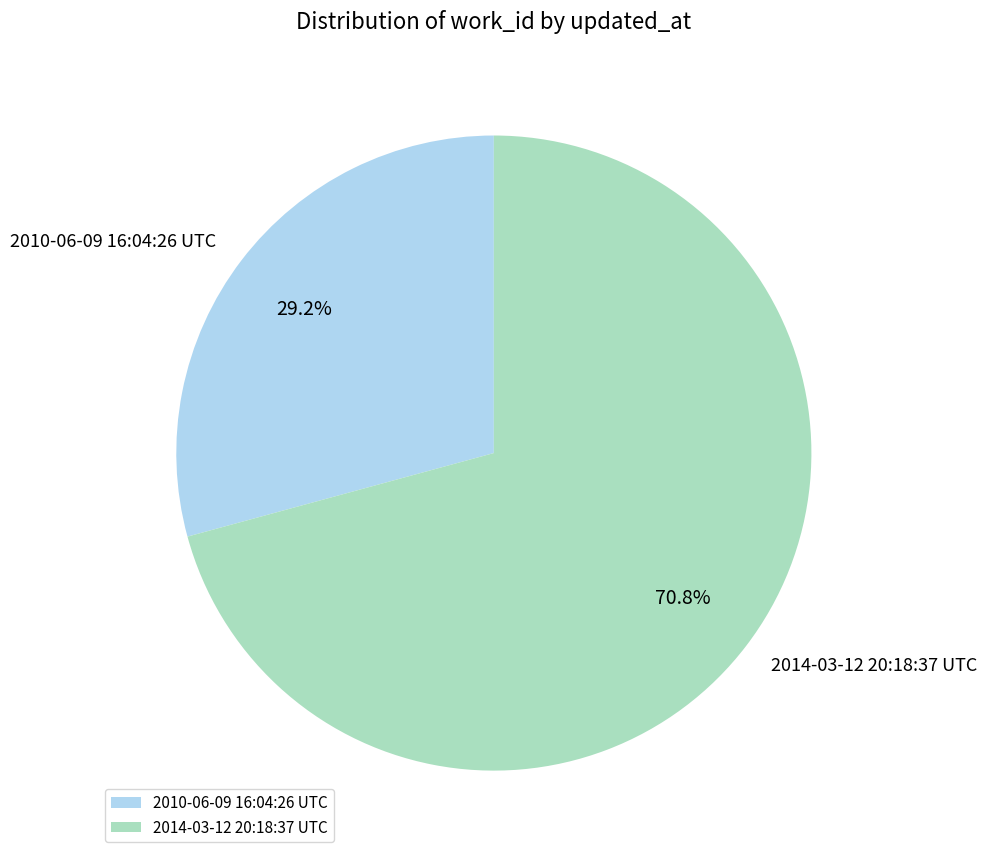

Count the number of slices in the pie.

2